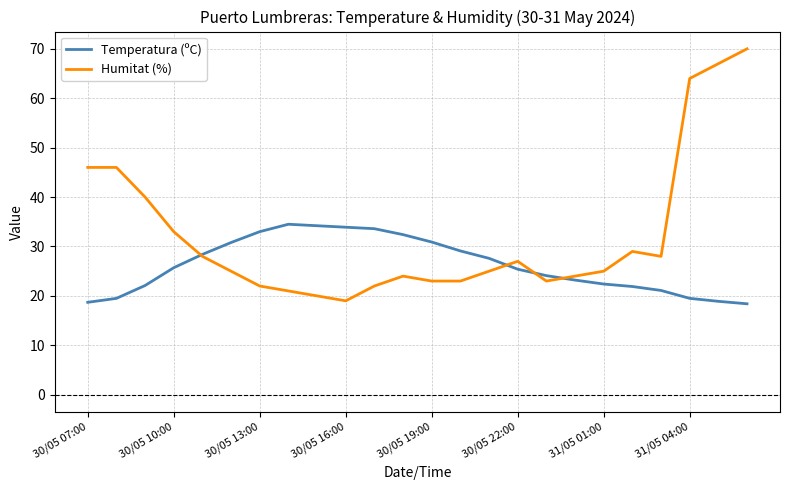

Which series has the largest range (max minus min)?

Humitat (%)